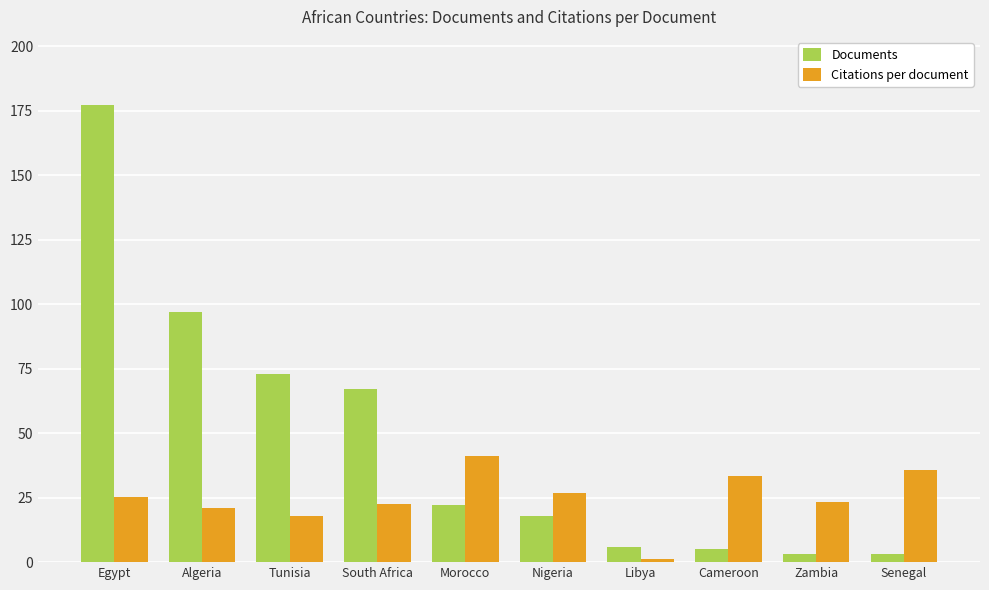

What is the average value of the Documents series?

47.1